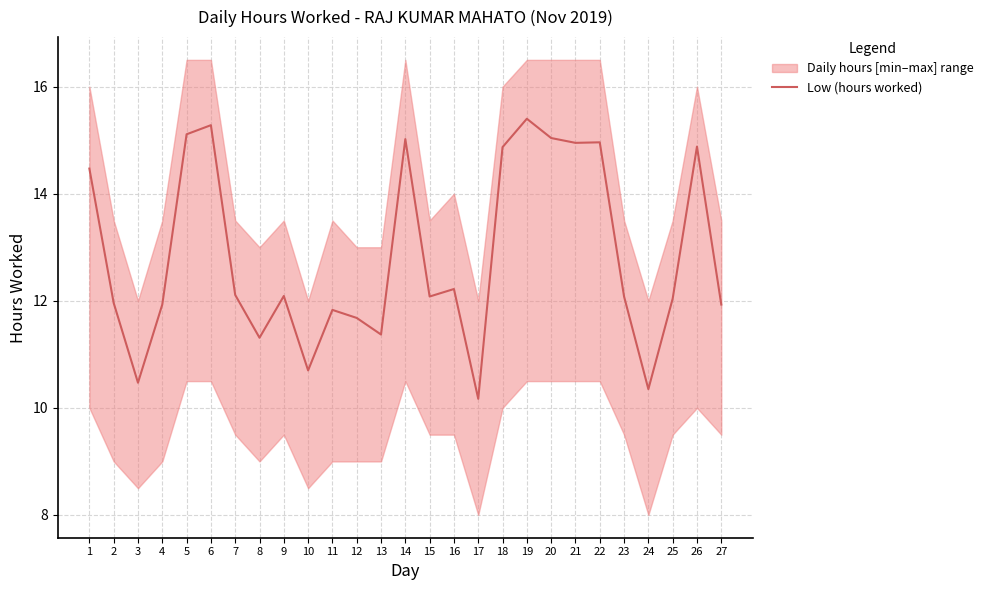

Count the number of categories in the chart.

27